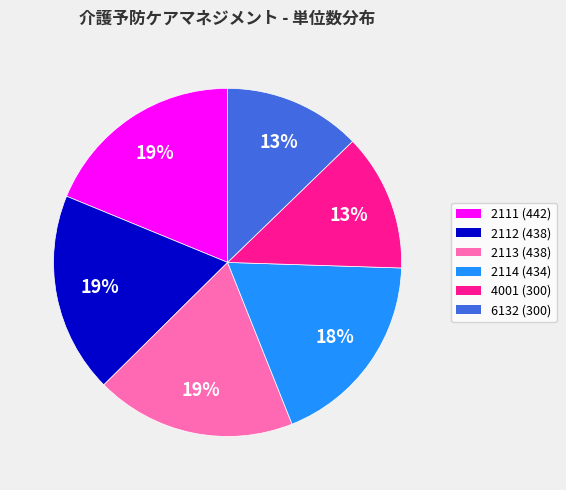

The 2111 slice represents 4% of the pie. True or false?

False